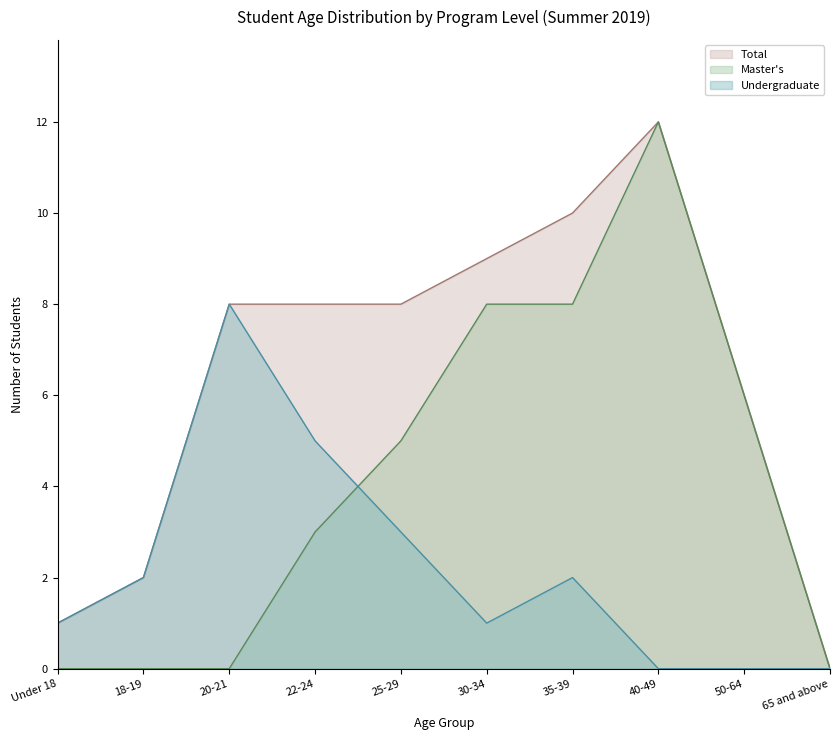

Which series changed the most between 20-21 and 22-24?

Undergraduate